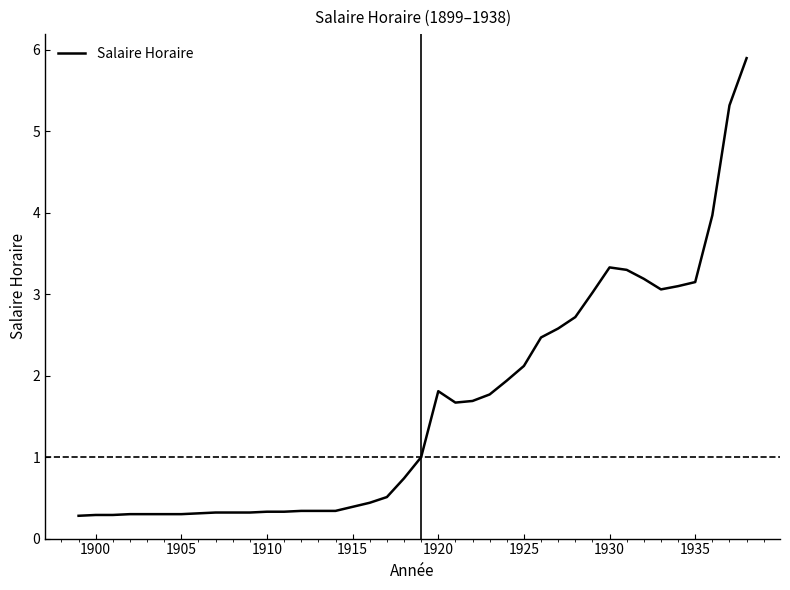

Does the chart display data point markers on the line(s)?

No